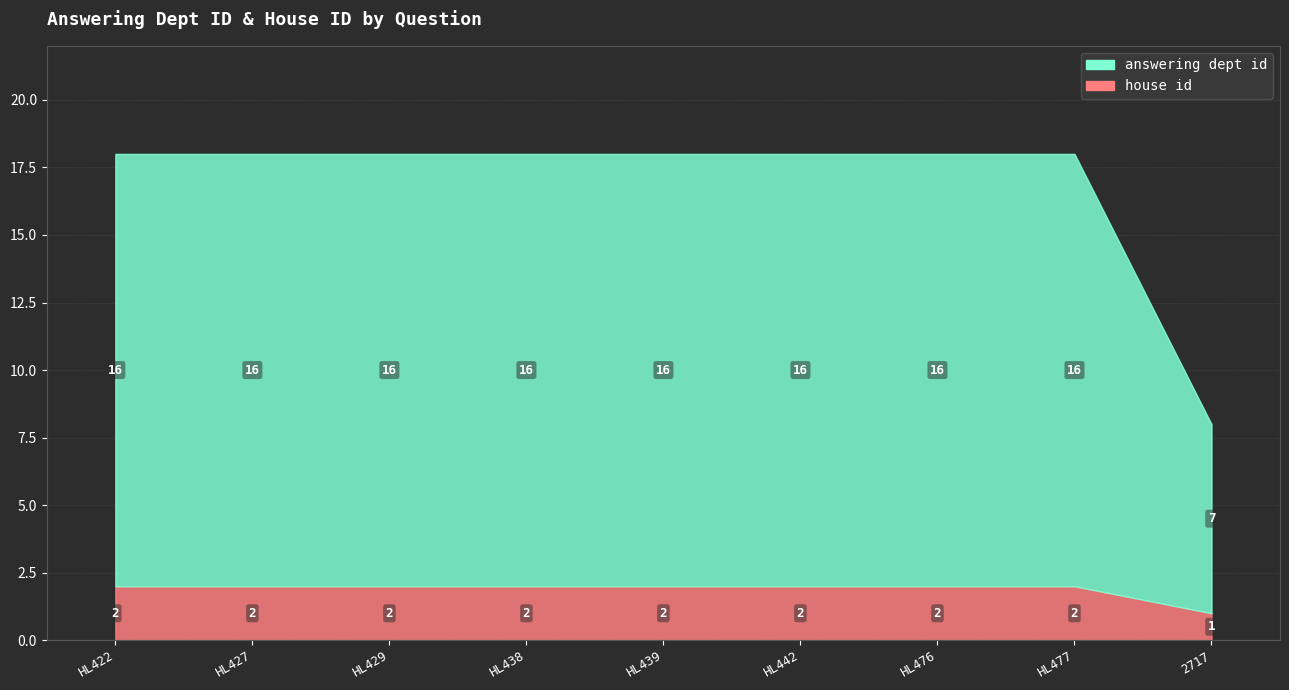

At which label does house id reach its minimum?

2717